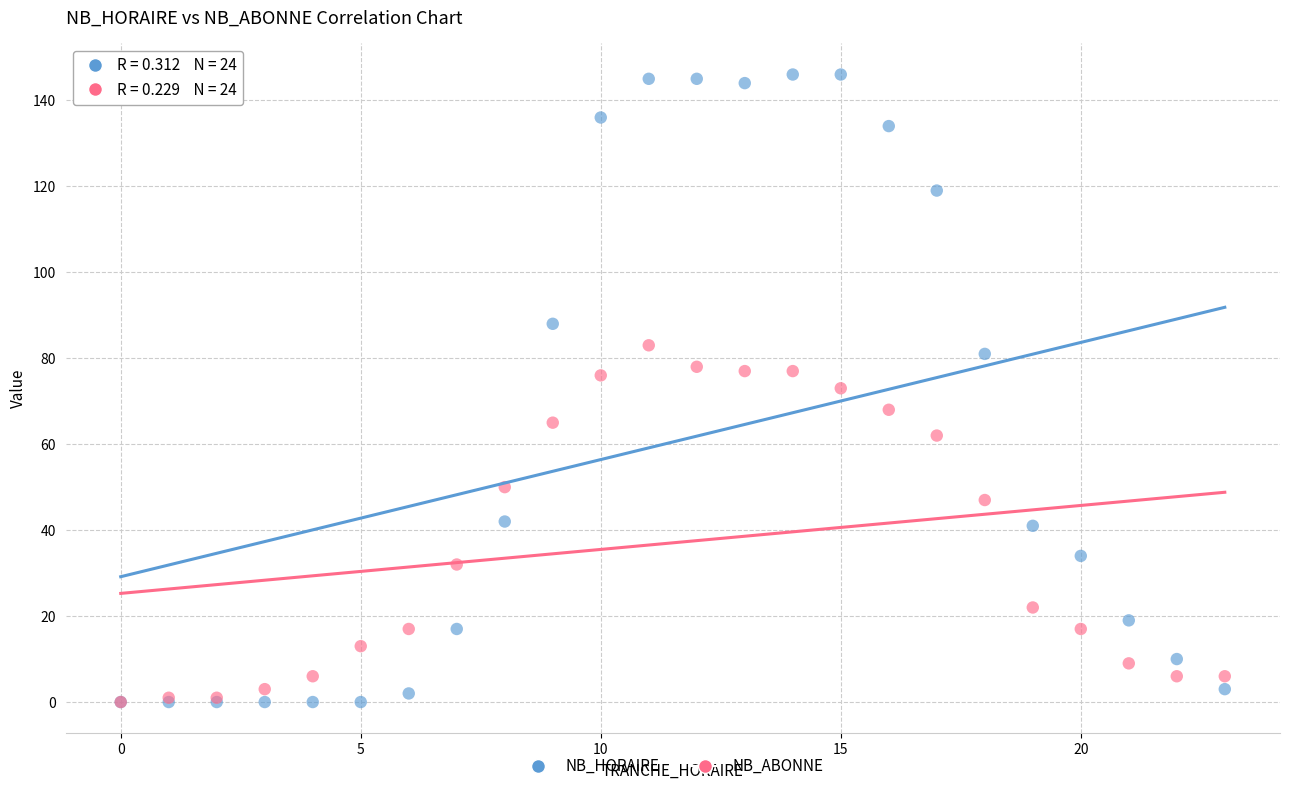

Which series has the widest spread of Y values?

NB_HORAIRE